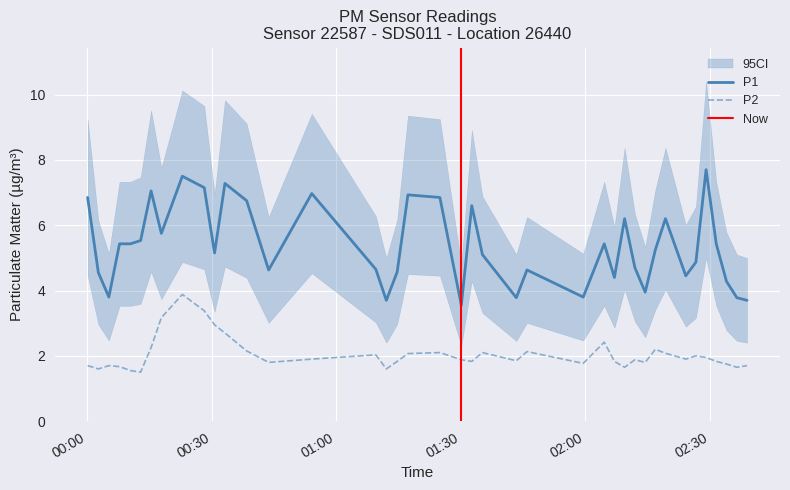

What is the value of the P1 point at the 33rd from the left?

6.2